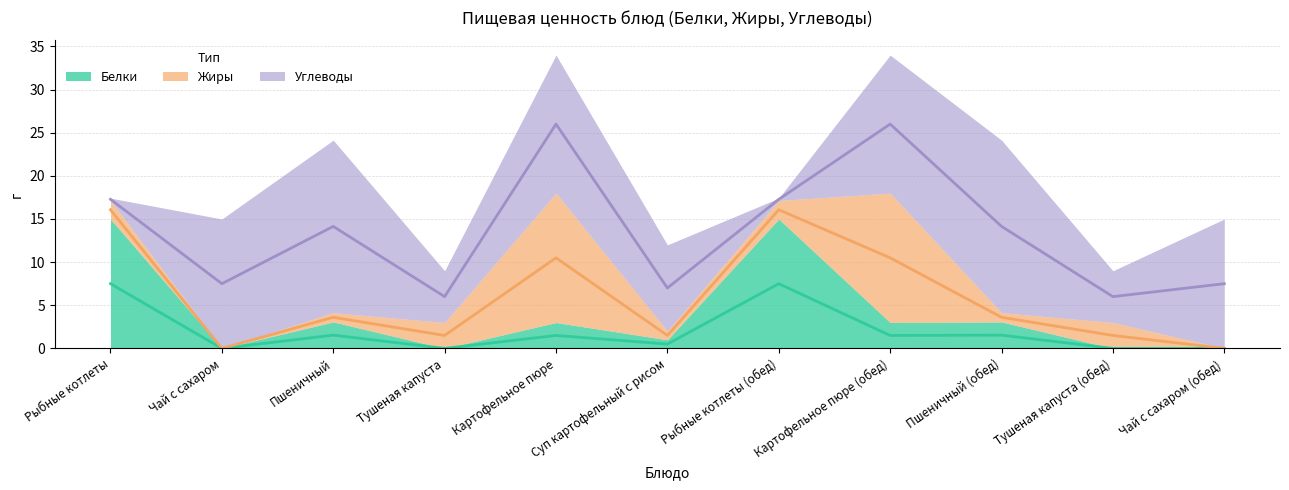

The value of Углеводы at Пшеничный (обед) is 27.3. True or false?

False